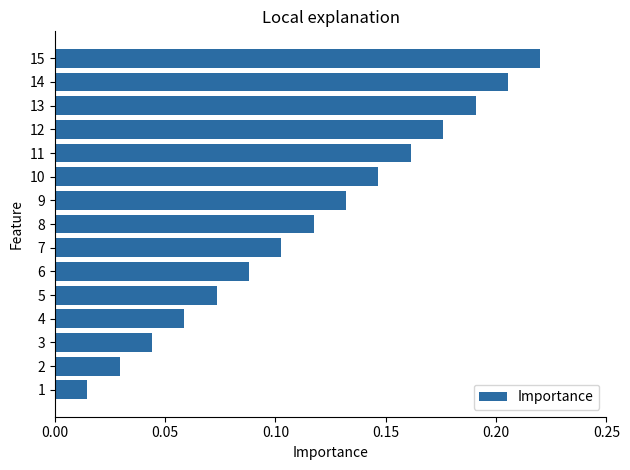

What is the sum of all values?

1.8